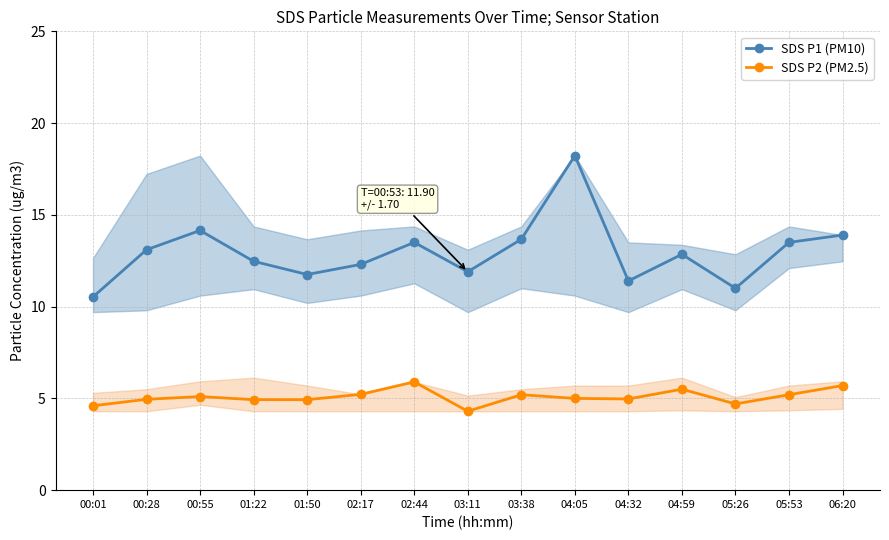

What is the average value of the SDS P2 (PM2.5) series?

5.1